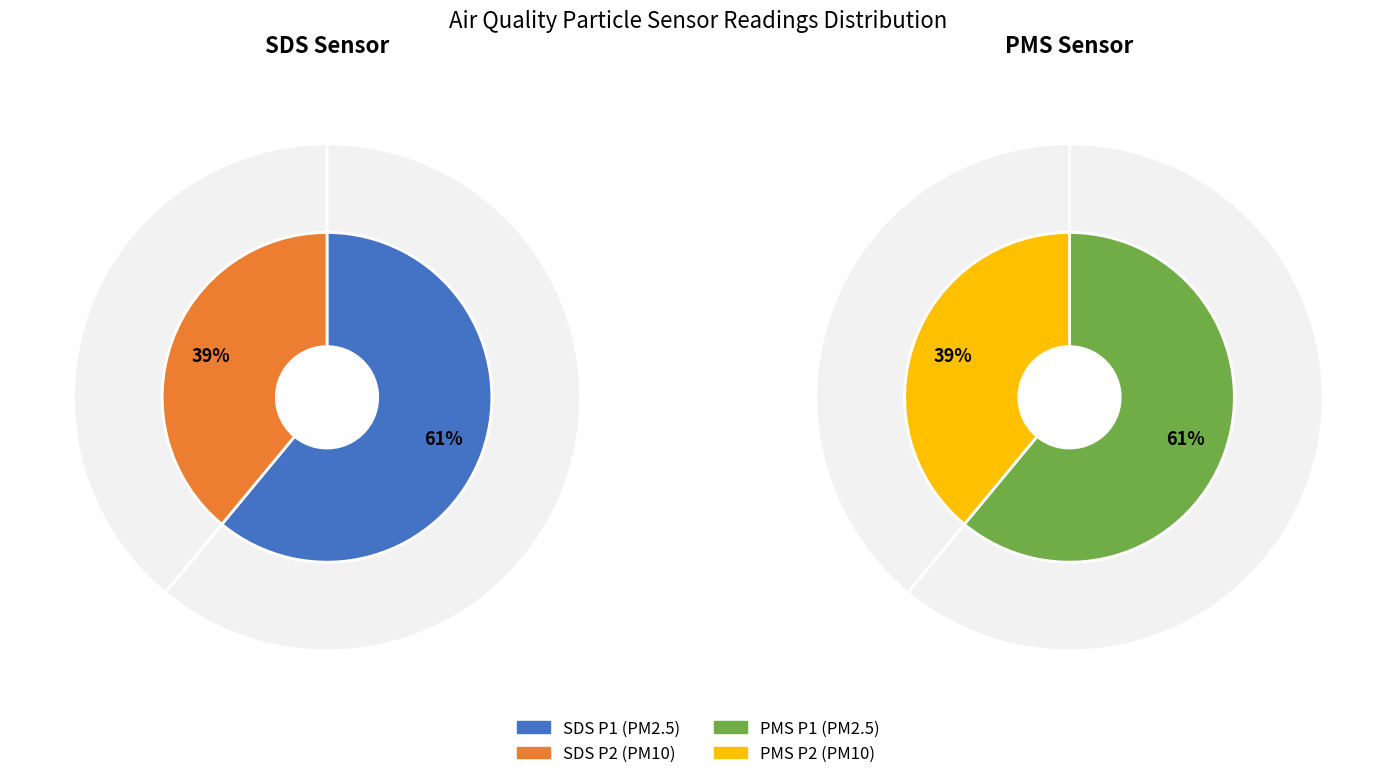

Is it true that 36 is 2% of the pie?

True